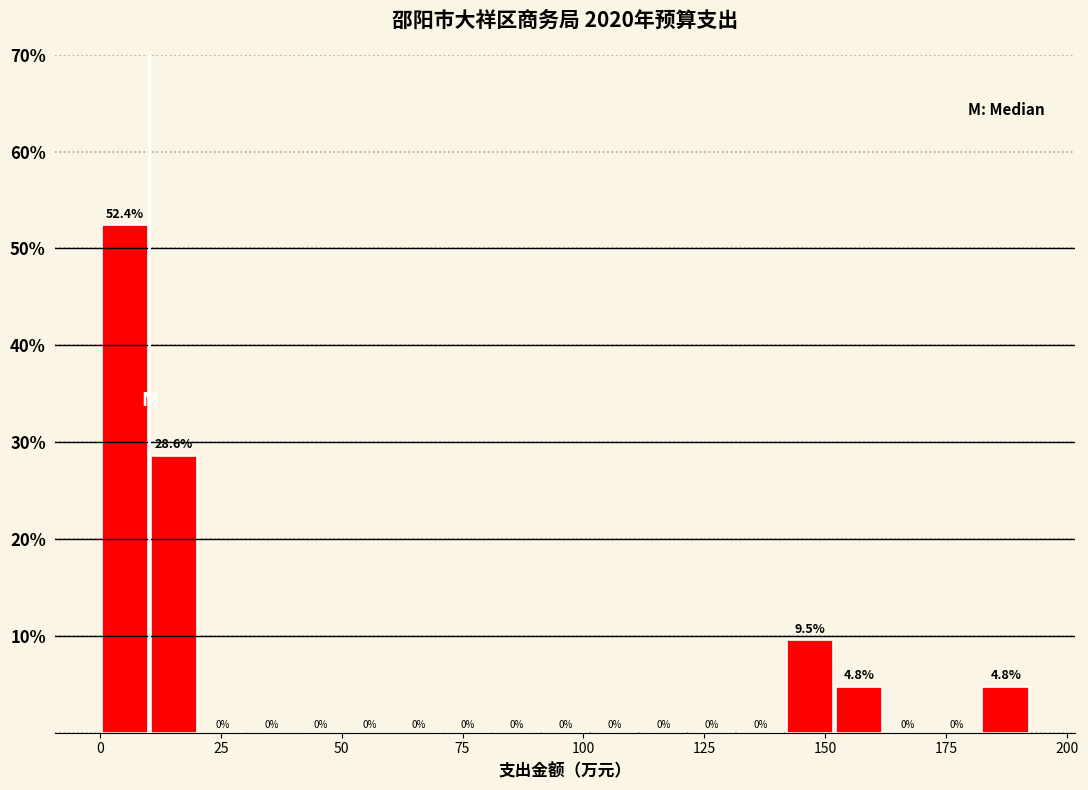

Around what value on the x-axis is the tallest bar? Give the approximate position of its centre, as read against the axis.

5